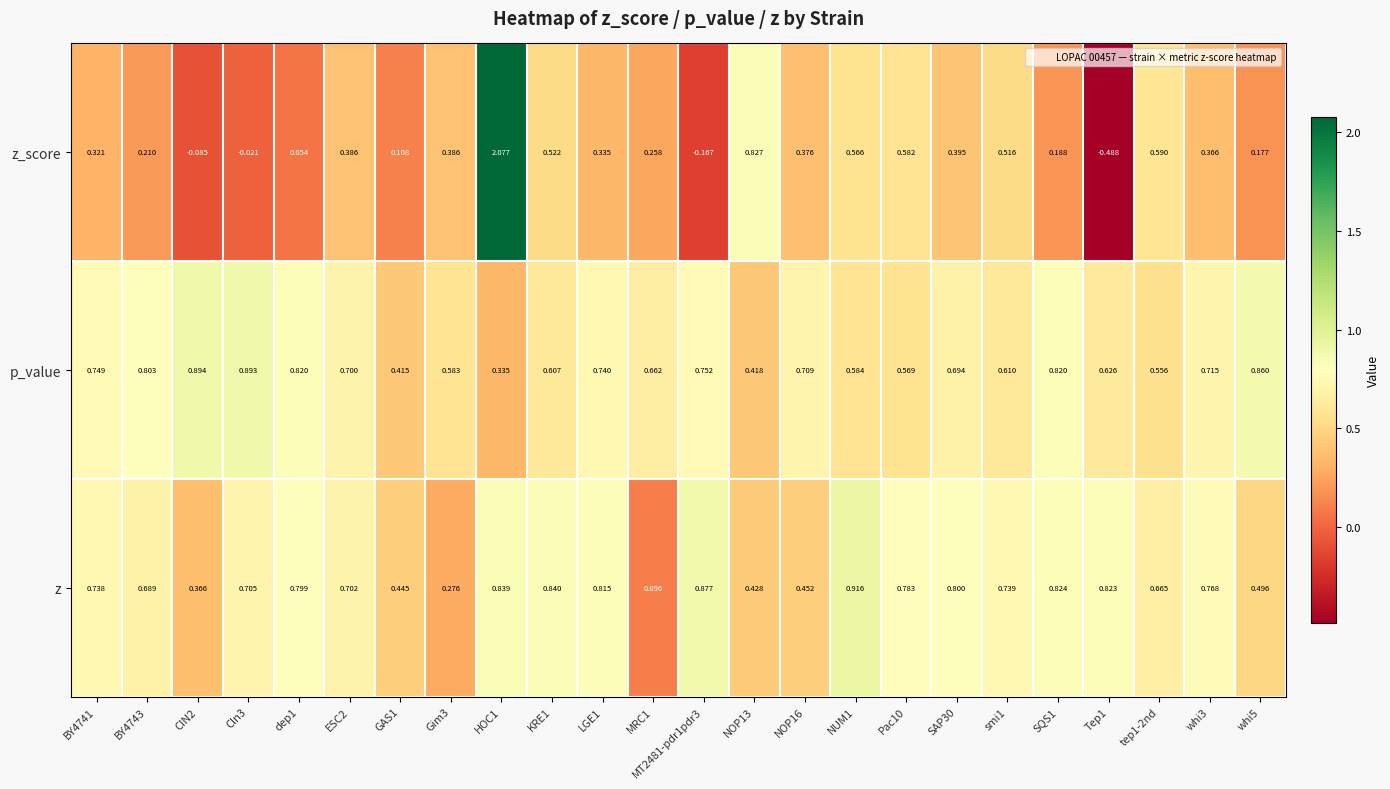

Which series has the largest range (max minus min)?

z_score